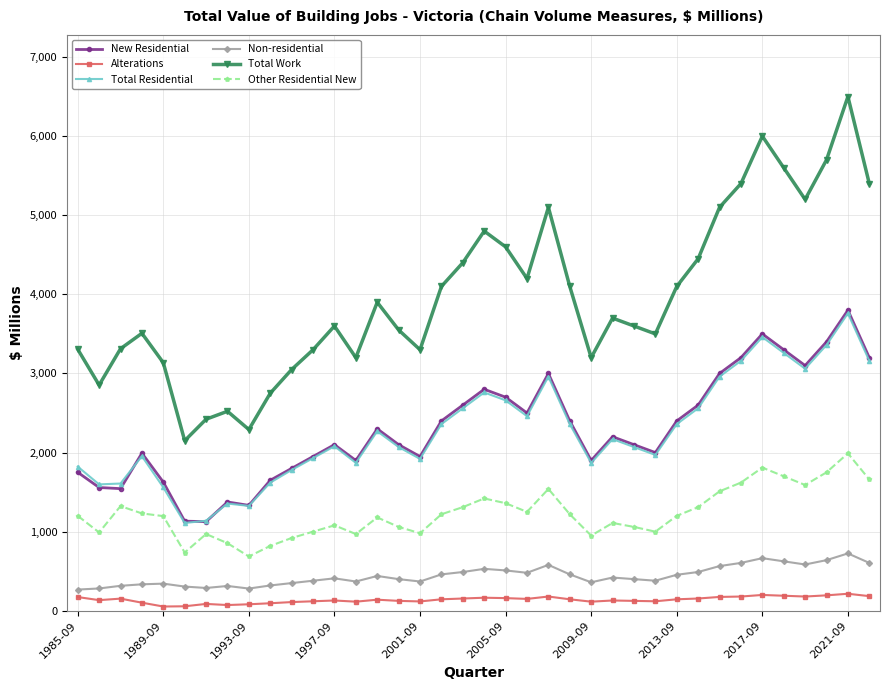

Does the chart have visible grid lines?

Yes